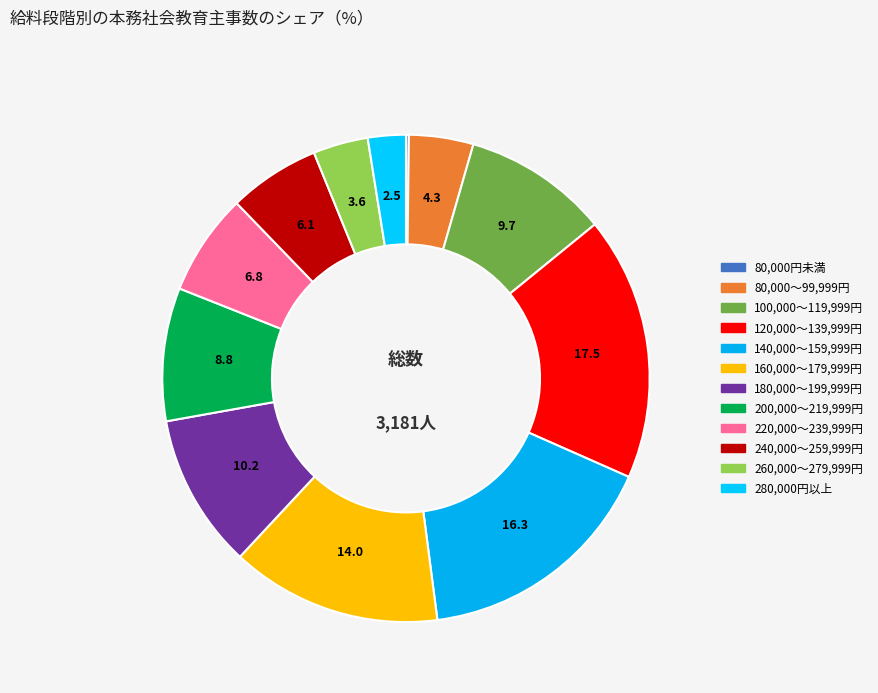

Rank the categories by value from highest to lowest.

120,000～139,999円, 140,000～159,999円, 160,000～179,999円, 180,000～199,999円, 100,000～119,999円, 200,000～219,999円, 220,000～239,999円, 240,000～259,999円, 80,000～99,999円, 260,000～279,999円, 280,000円以上, 80,000円未満